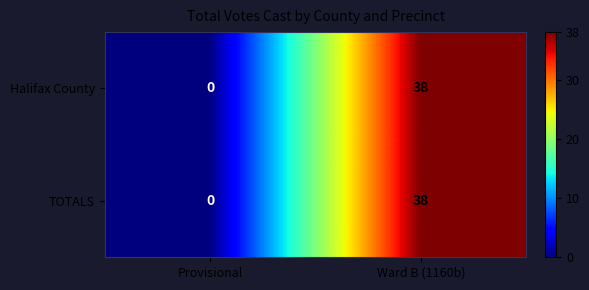

List the labels in order of Halifax County value, smallest first.

Provisional, Ward B (1160b)